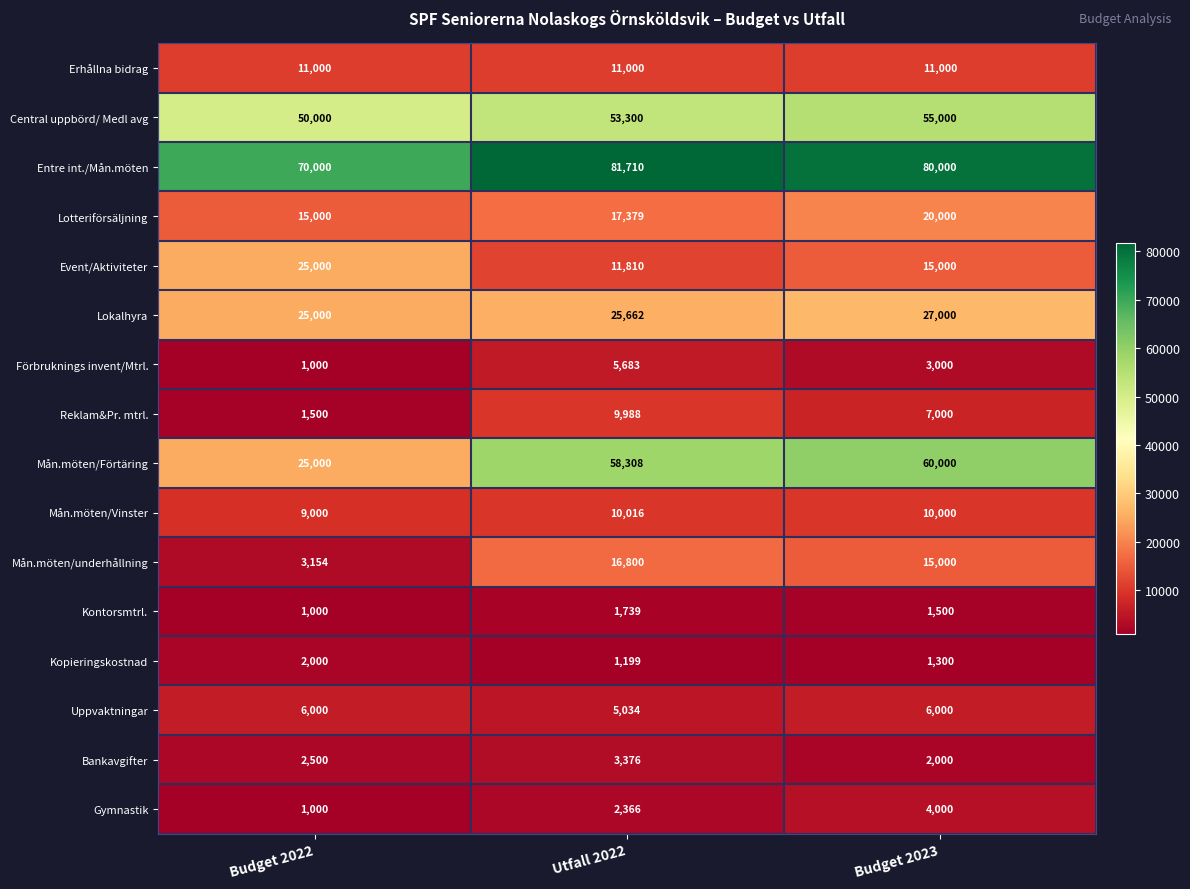

What is the lowest value of the Gymnastik series?

1000